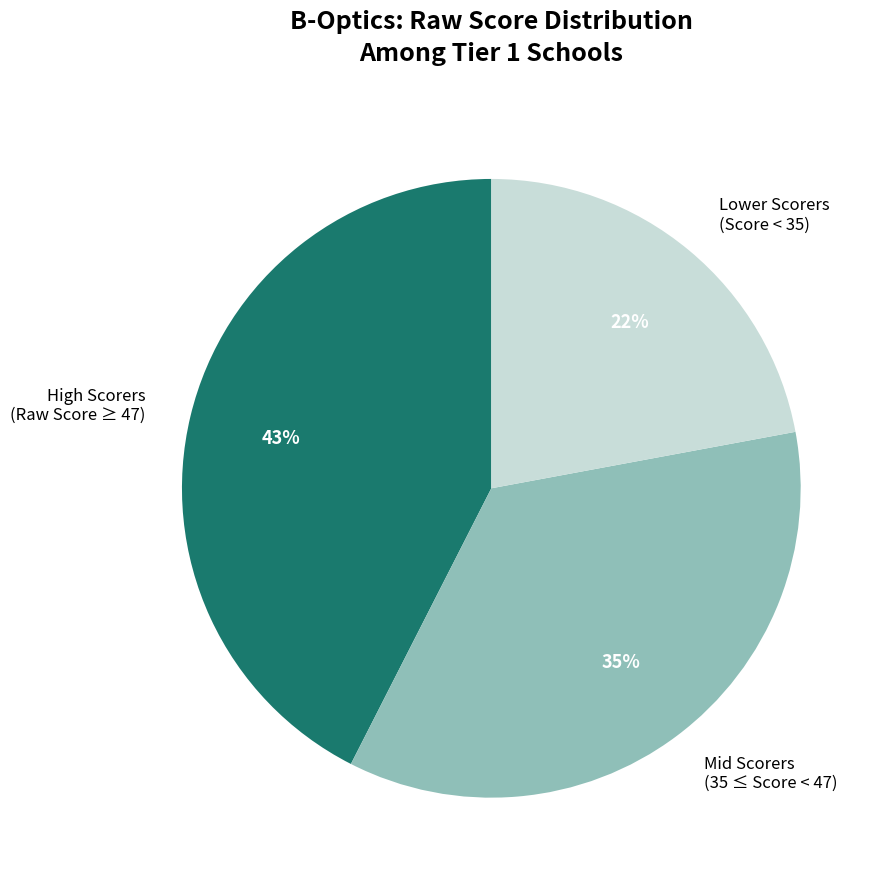

Which category has the biggest portion of the pie?

High Scorers (Raw Score ≥ 47)